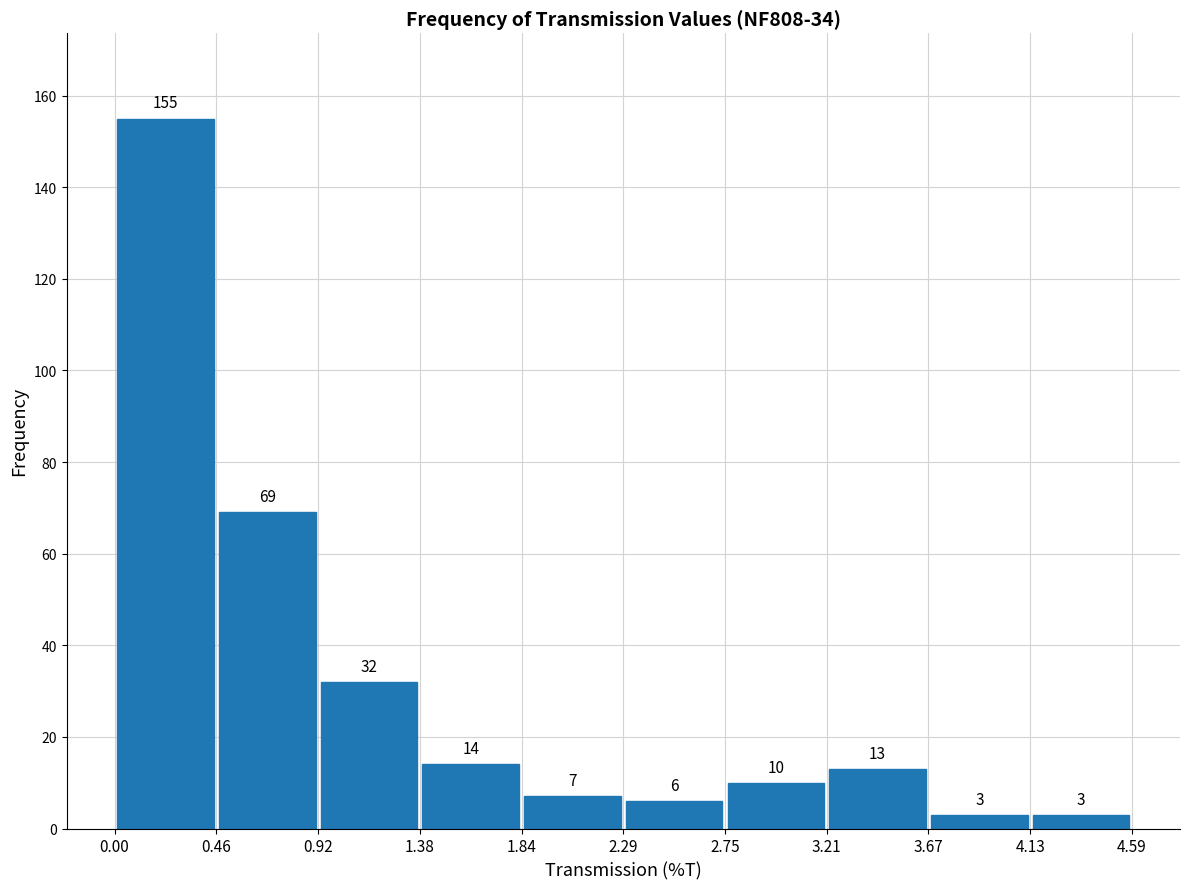

How tall is the bar that spans 4.13 to 4.59 on the x-axis?

3